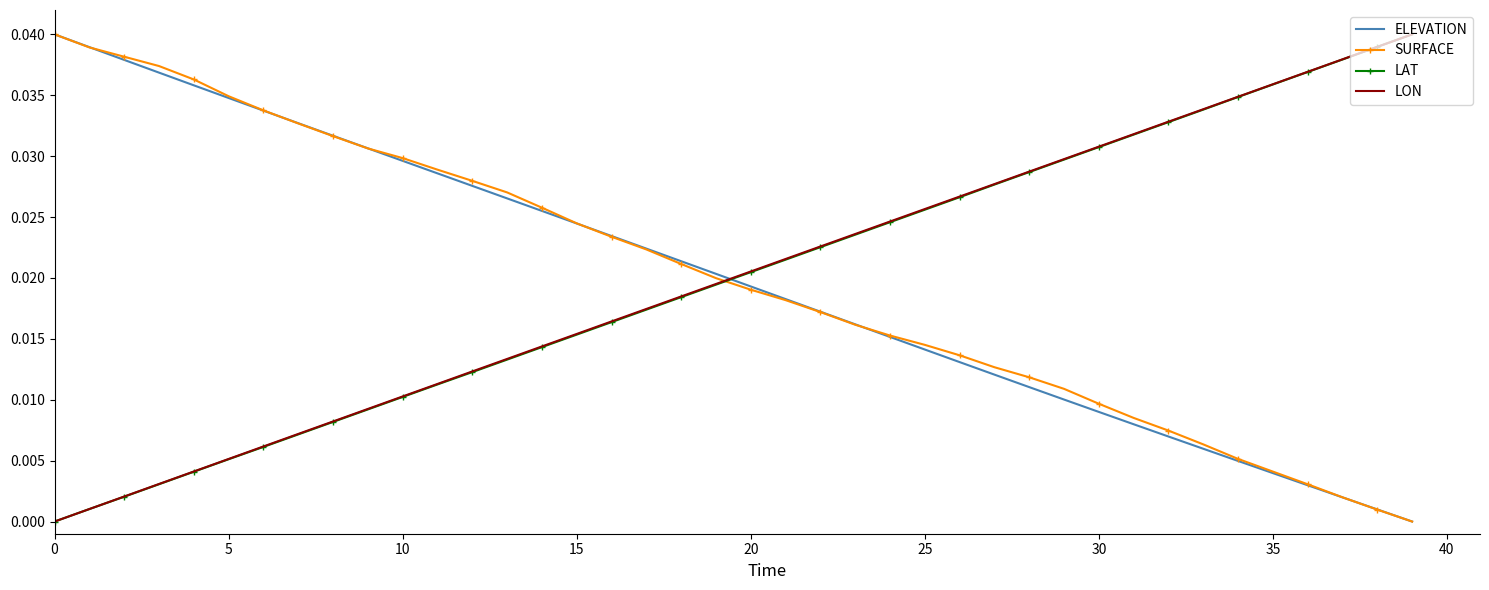

List the series in order of their overall mean, lowest first.

ELEVATION, LAT, LON, SURFACE